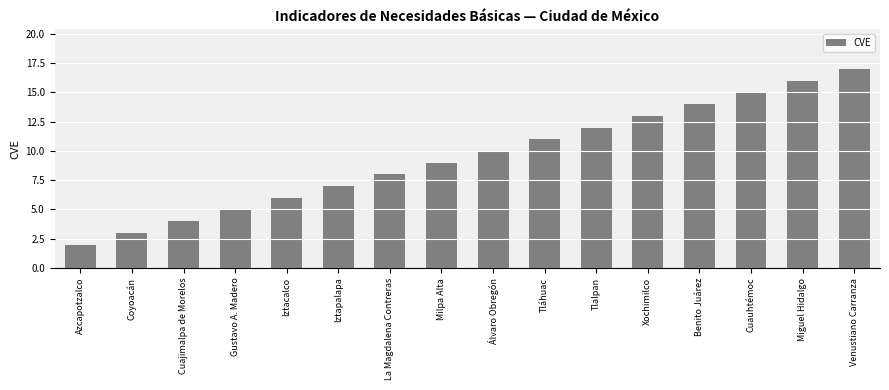

Between Xochimilco and Cuauhtémoc, which is larger?

Cuauhtémoc